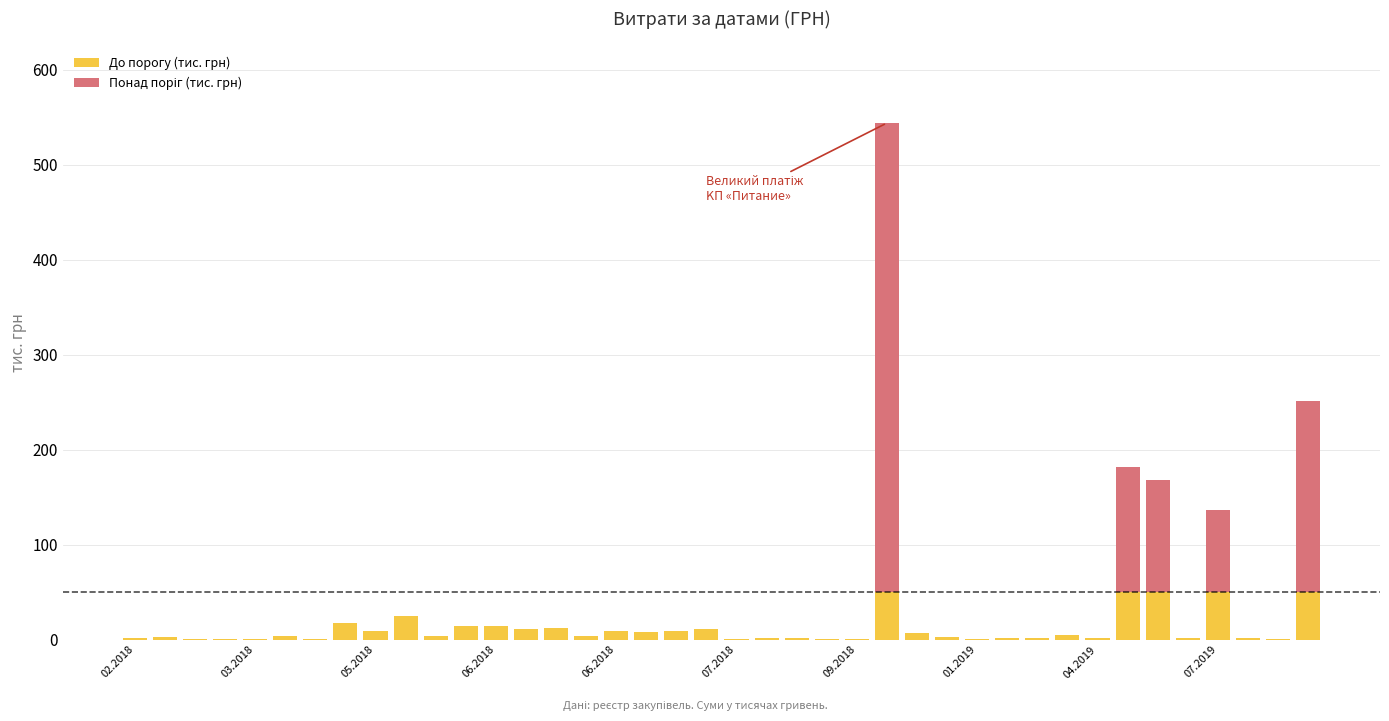

What is the difference between the second highest and second lowest values in the До порогу (тис. грн) series?

49.4